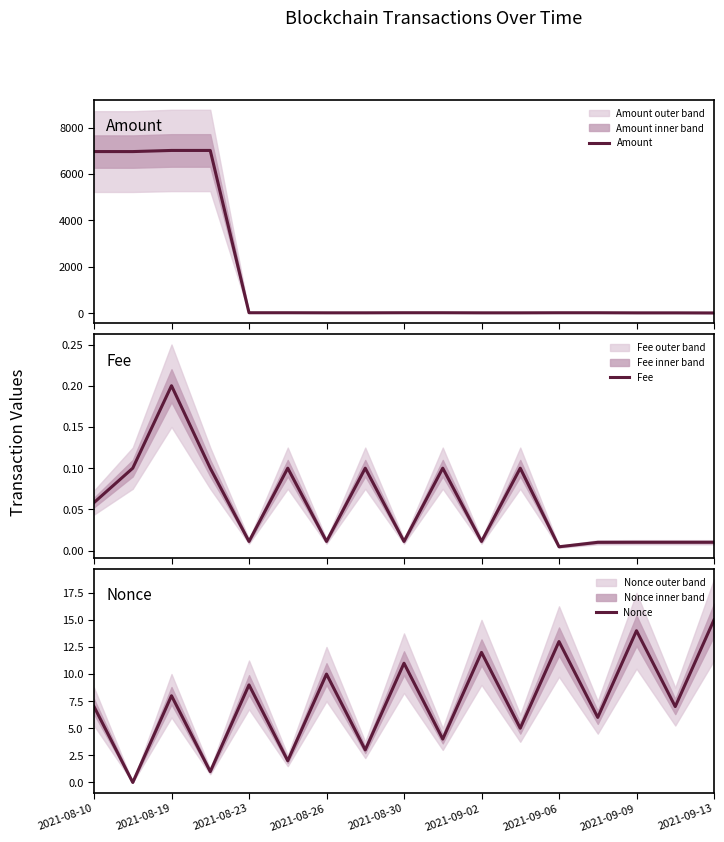

What is the maximum value for Amount?

7021.0